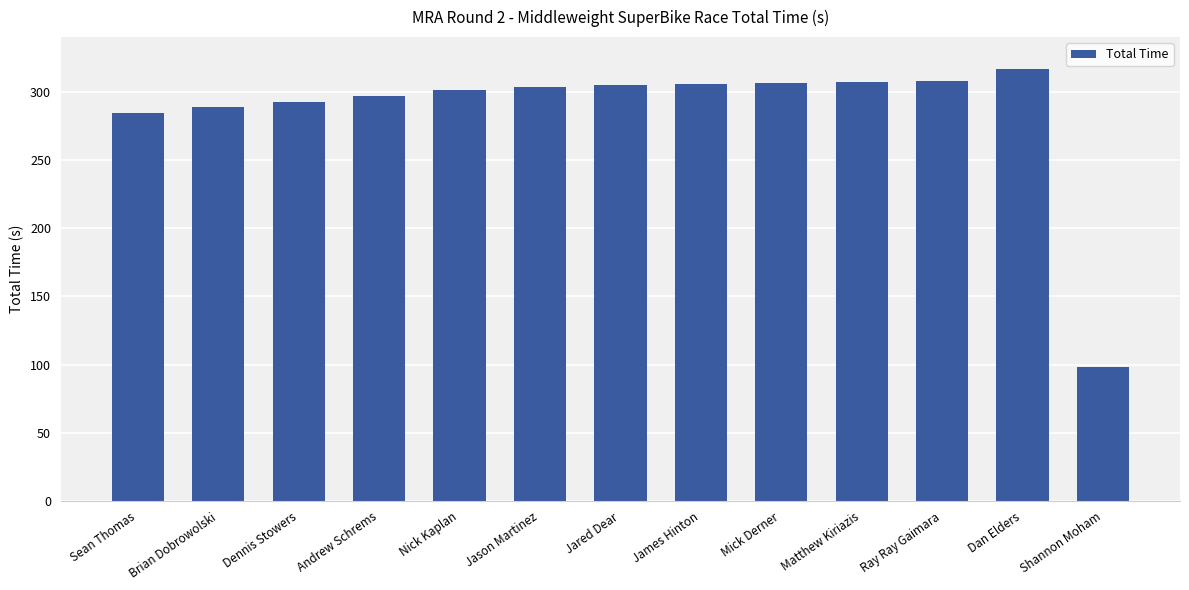

The value at Jared Dear is 304.9. True or false?

True